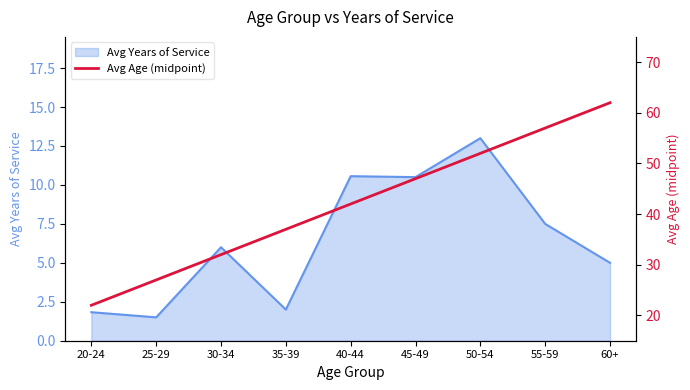

At which label is Avg Years of Service closest to 7?

55-59